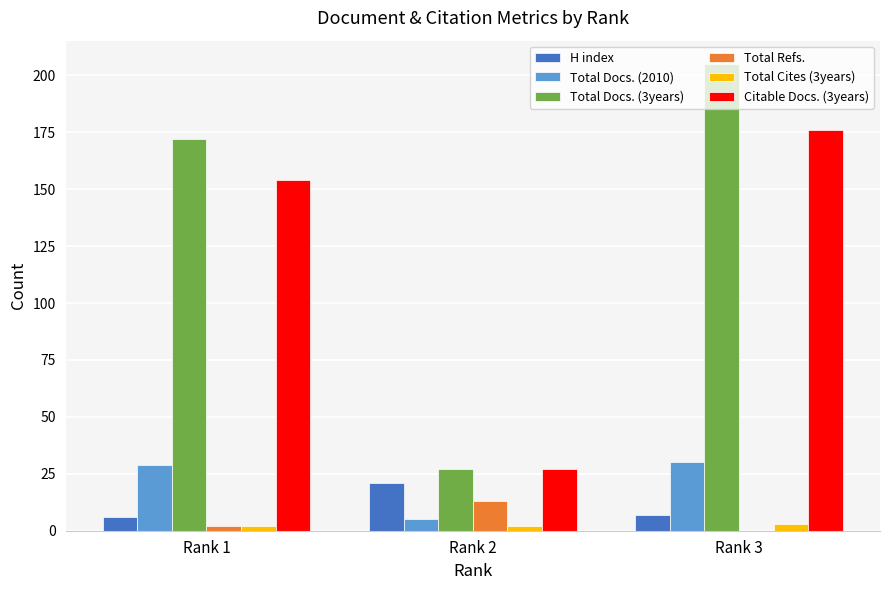

Which series has the largest total across all categories?

Total Docs. (3years)